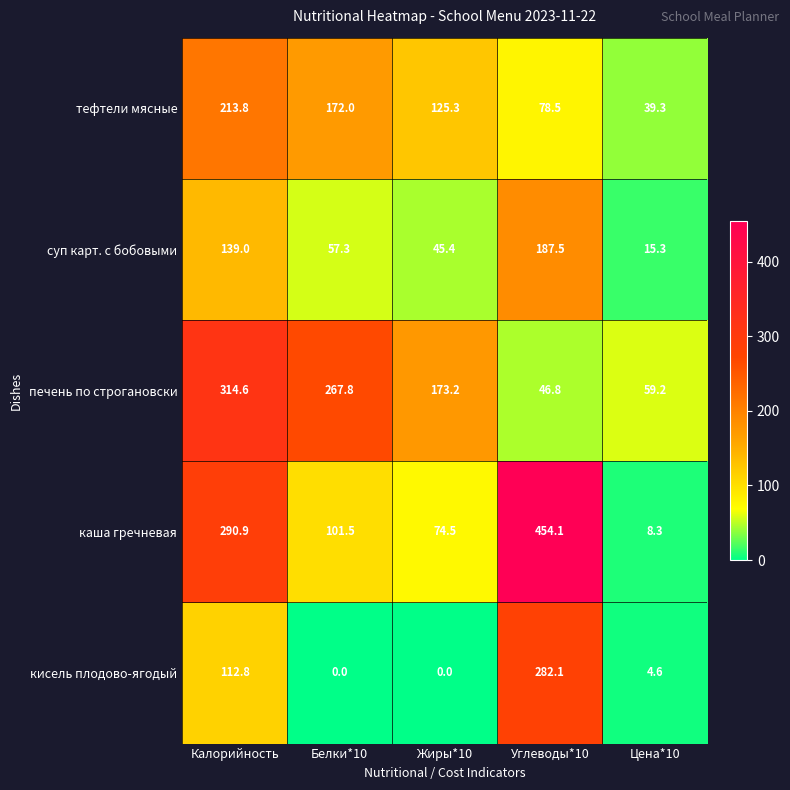

Reading left to right, what are all the values shown in this chart?

тефтели мясные: 213.8	172.0	125.3	78.5	39.3
суп карт. с бобовыми: 139.0	57.3	45.4	187.5	15.3
печень по строгановски: 314.6	267.8	173.2	46.8	59.2
каша гречневая: 290.9	101.5	74.5	454.1	8.3
кисель плодово-ягодый: 112.8	0.0	0.0	282.1	4.6